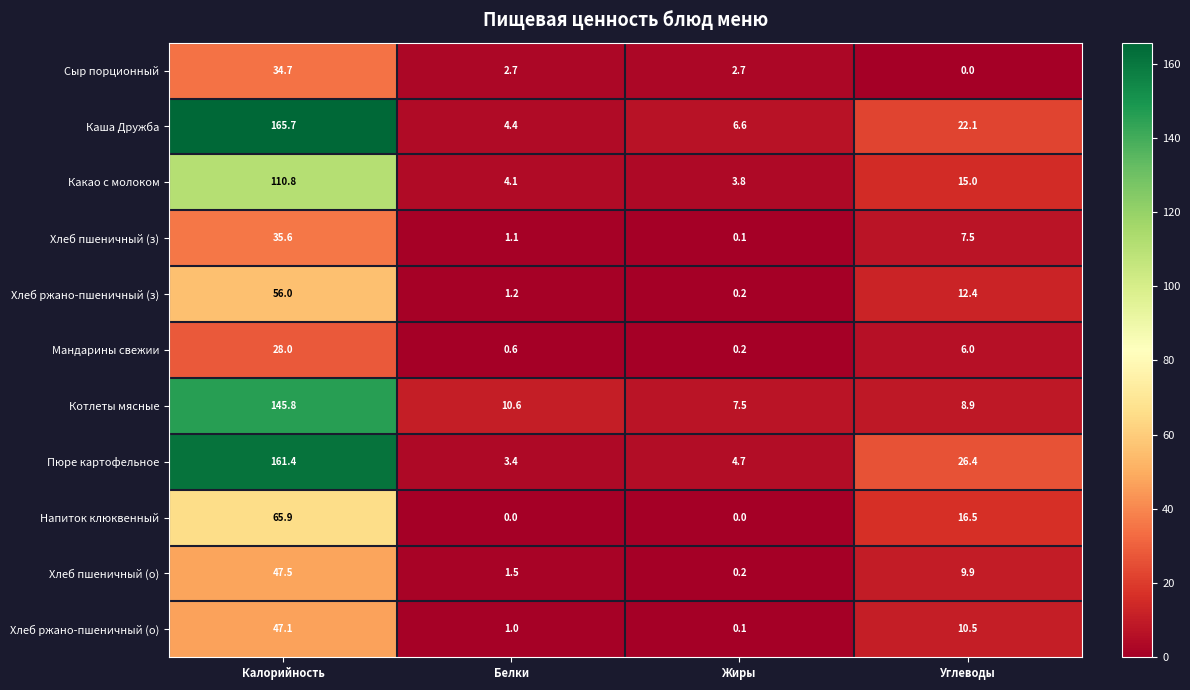

What is the total value across all series at Углеводы?

135.2